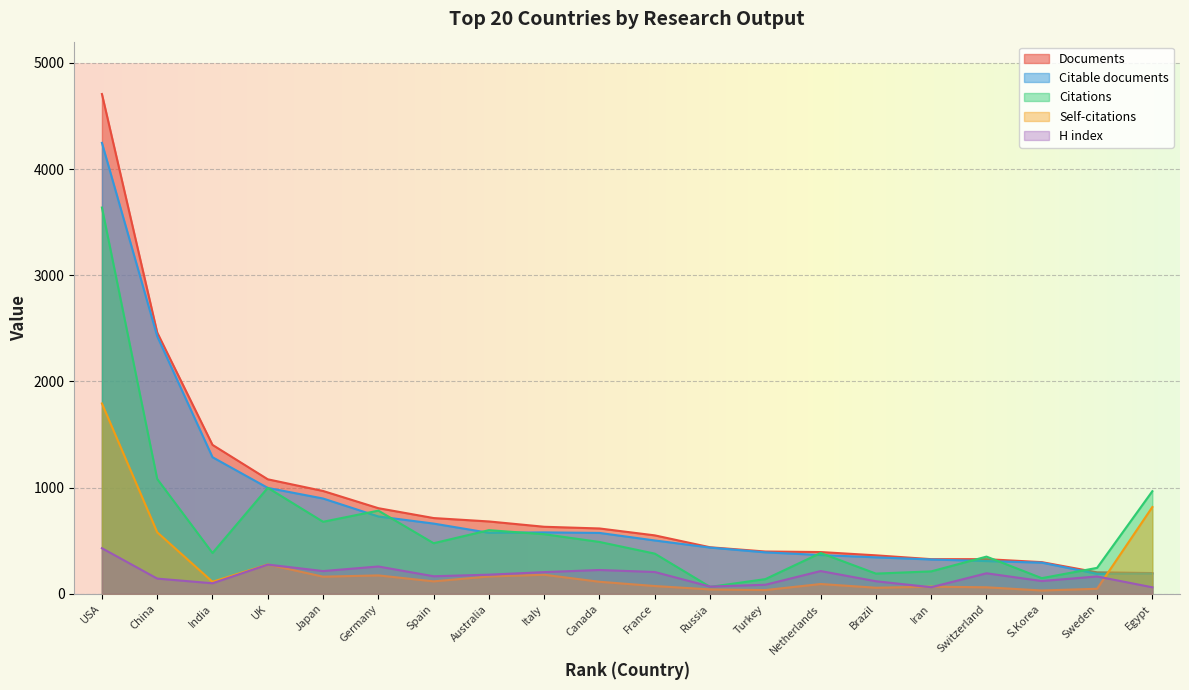

What is the approximate value of Self-citations at UK, to the nearest 10?

280